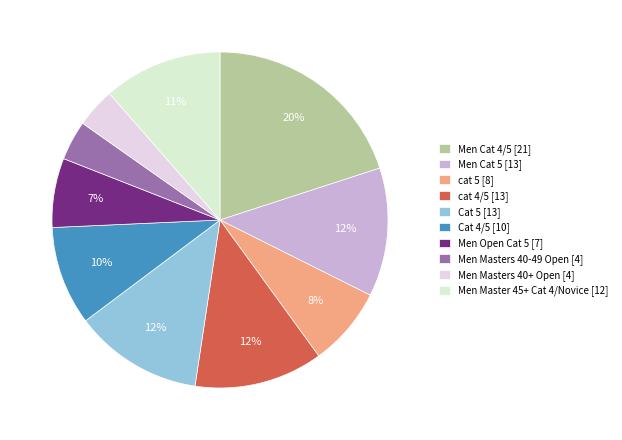

To the nearest percent, what portion does Men Master 45+ Cat 4/Novice represent?

11%